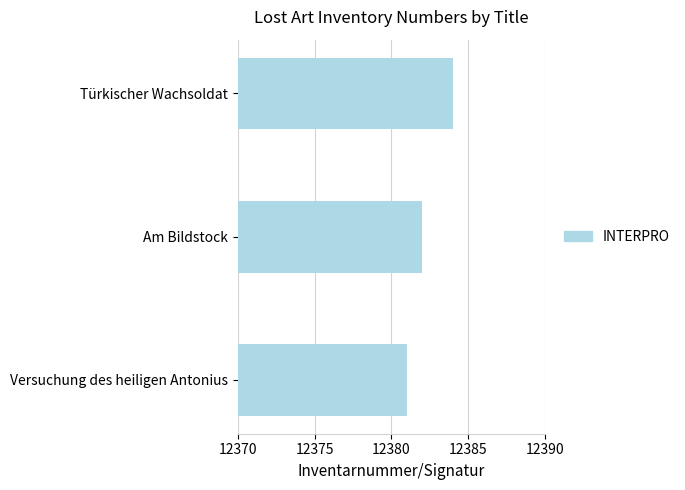

Is it true that the value at Am Bildstock is 12382?

True